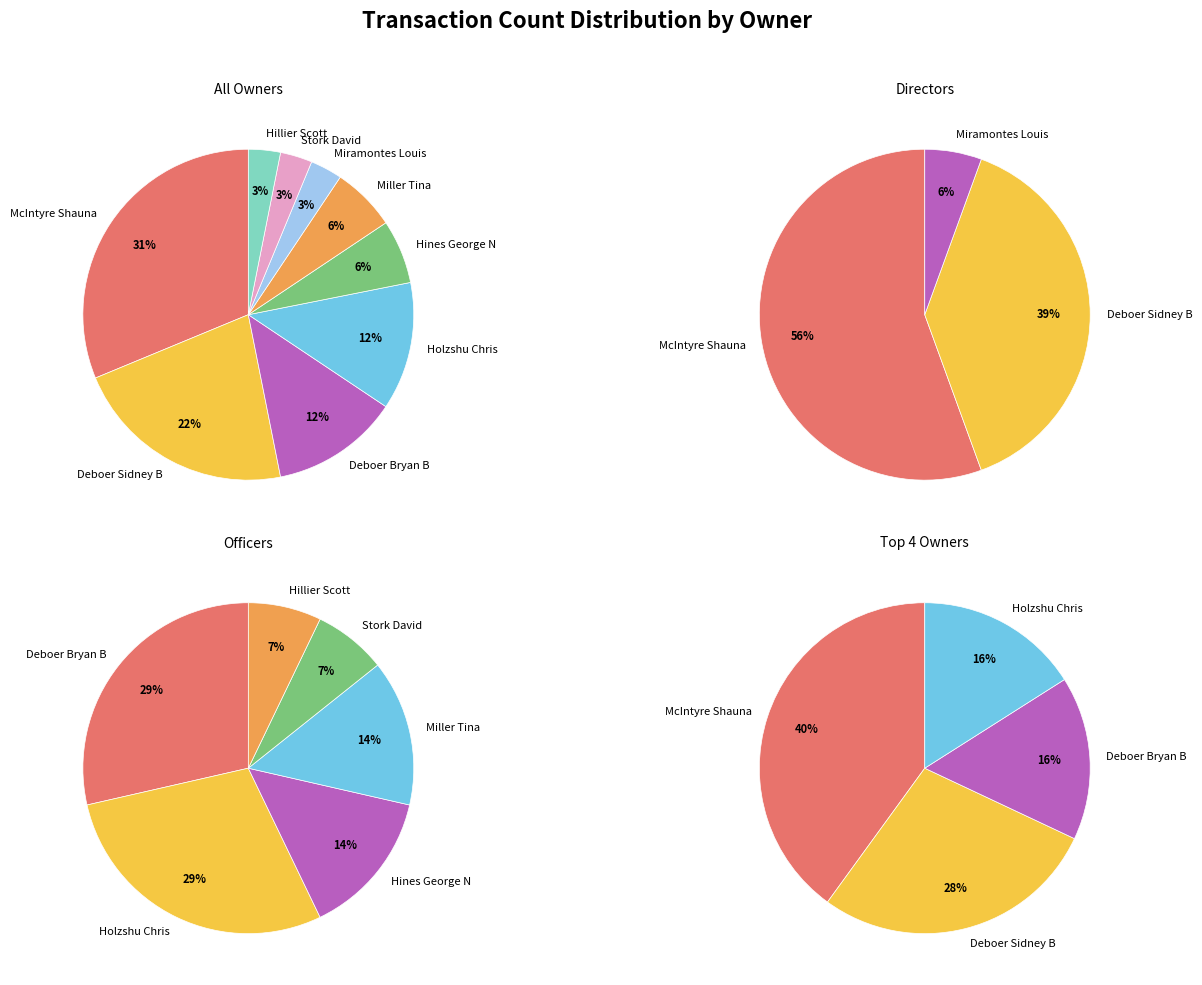

To the nearest percent, what is the difference between the largest and smallest slice percentages?

28%